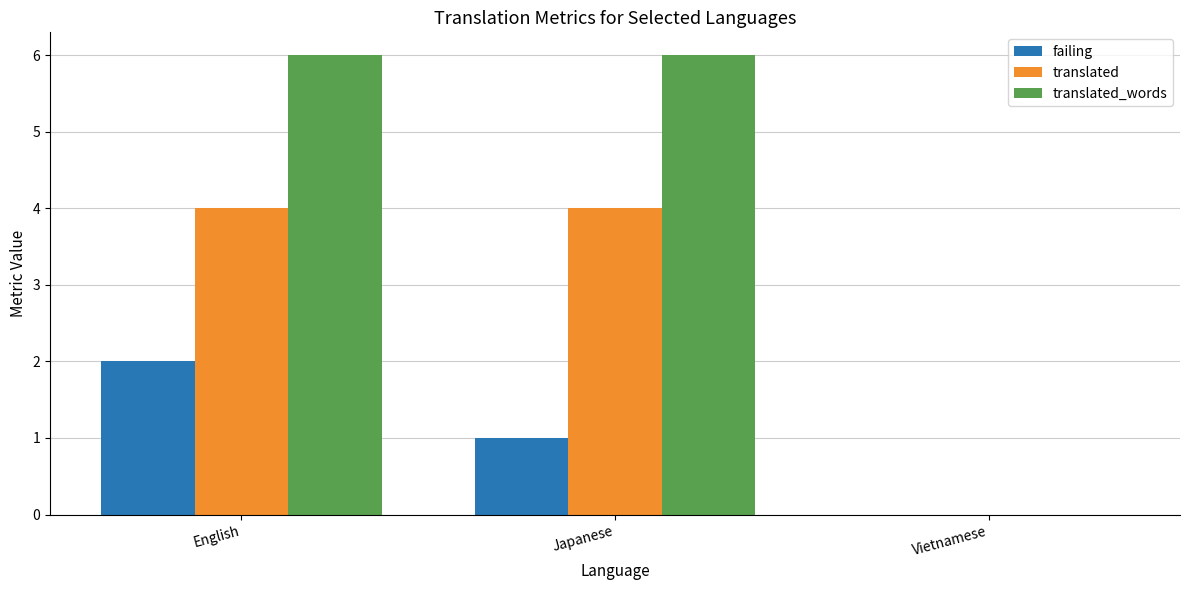

What is the difference between the translated_words values at Vietnamese and Japanese?

6